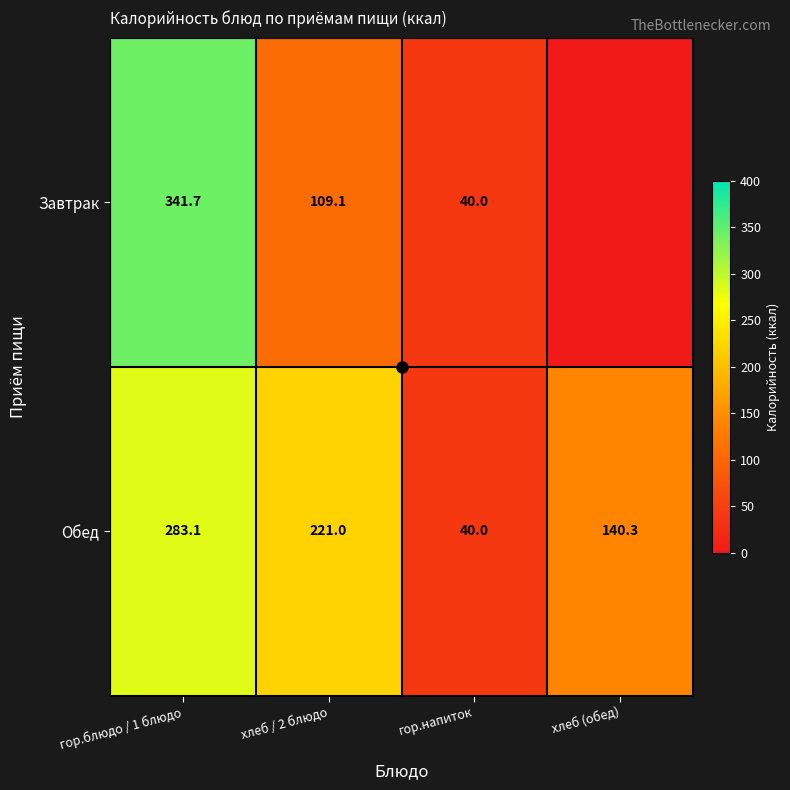

What value does the Обед series have at гор.блюдо / 1 блюдо?

283.1